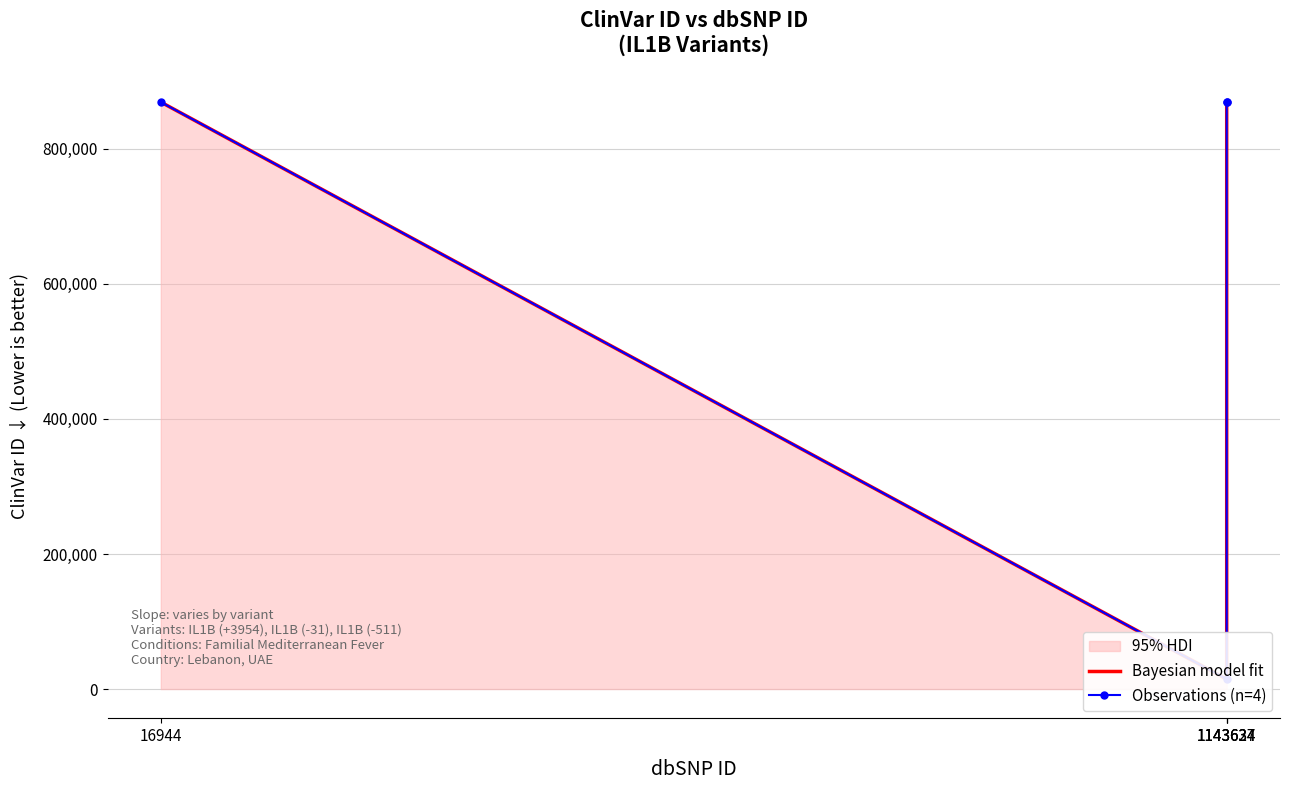

At 1143634, list the series in order from largest to smallest.

Bayesian model fit, Observations (n=4)